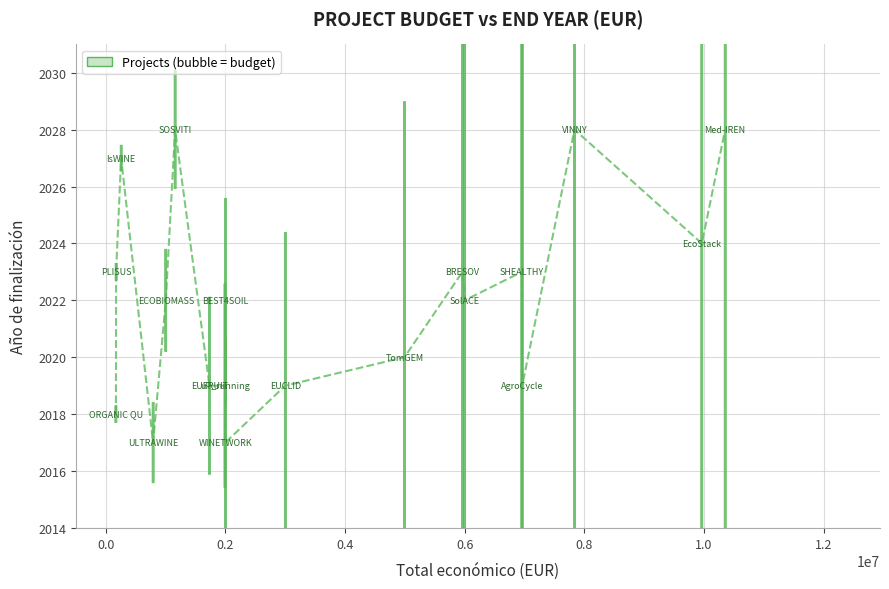

What is the range of Y values (max minus min)?

11